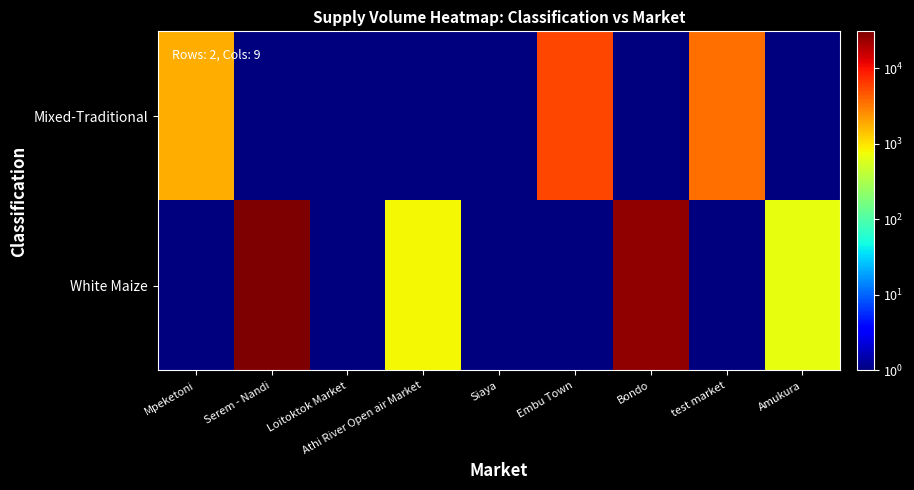

Between Bondo and Loitoktok Market, which is larger?

Bondo